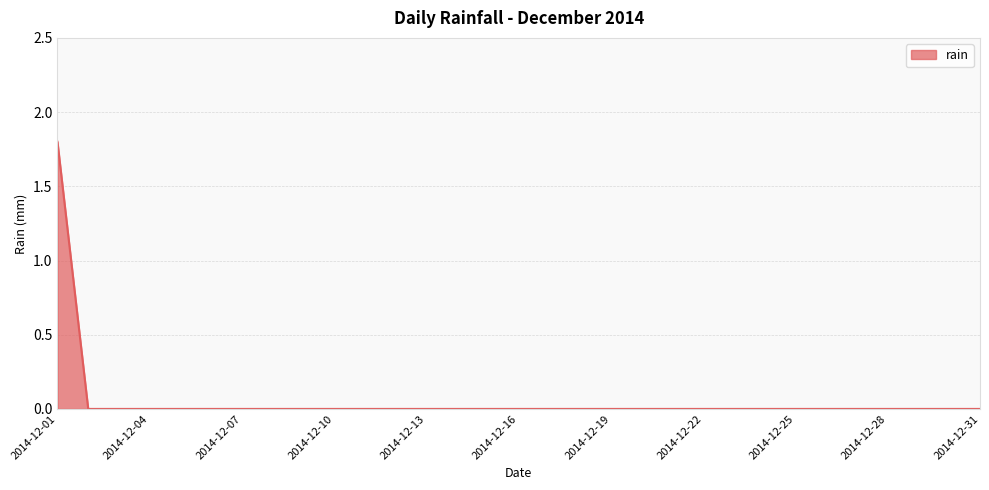

What is the difference between the maximum and minimum values?

1.8